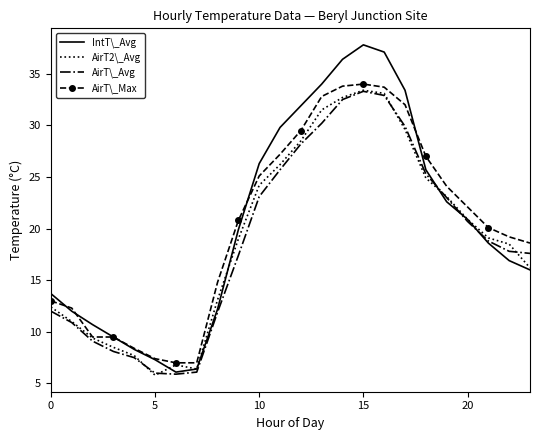

What is the minimum value for IntT\_Avg?

6.1